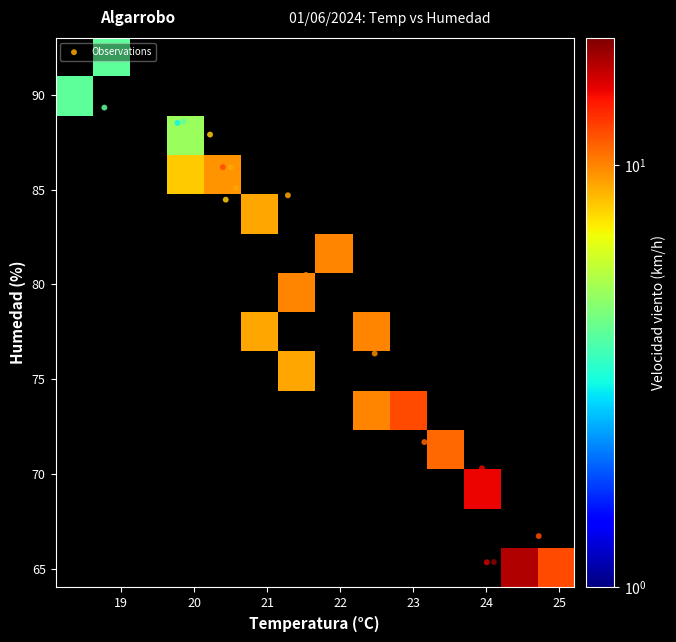

Rank the series by their average value, from lowest to highest.

Velocidad_viento, Temperatura, Humedad